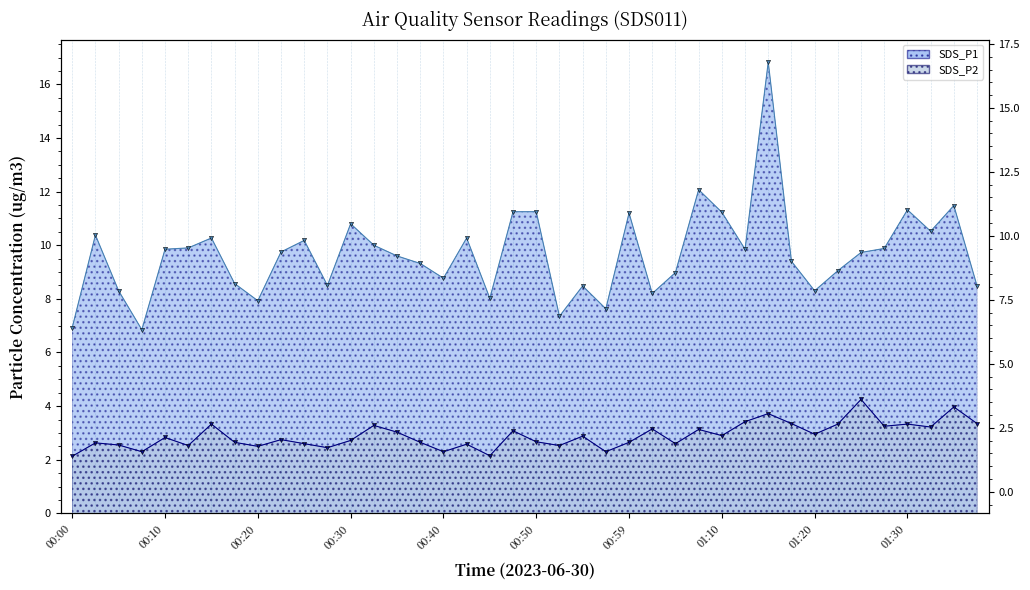

What is the maximum value shown in the chart?

16.8